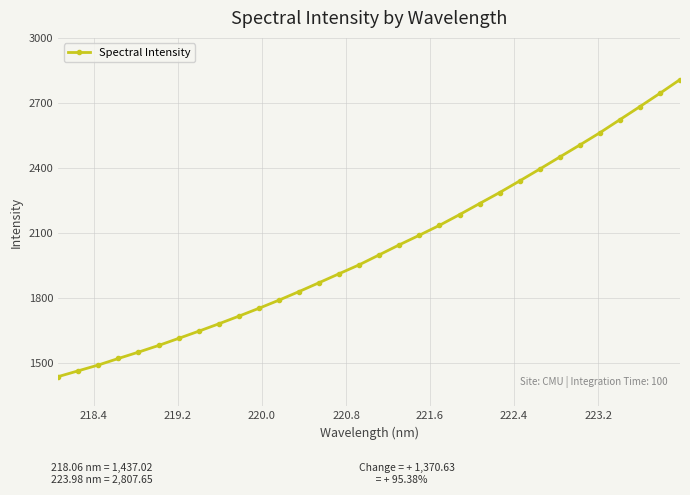

How many categories are shown in the chart?

32